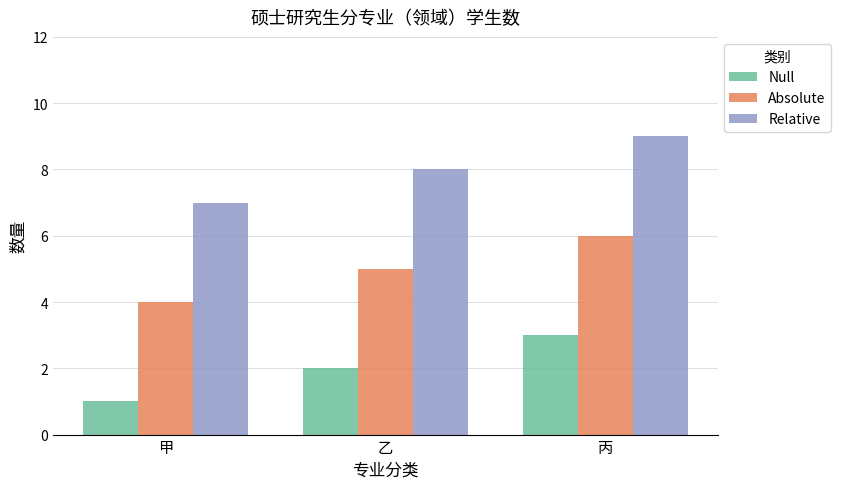

What are all the series names shown in the legend?

Null, Absolute, Relative